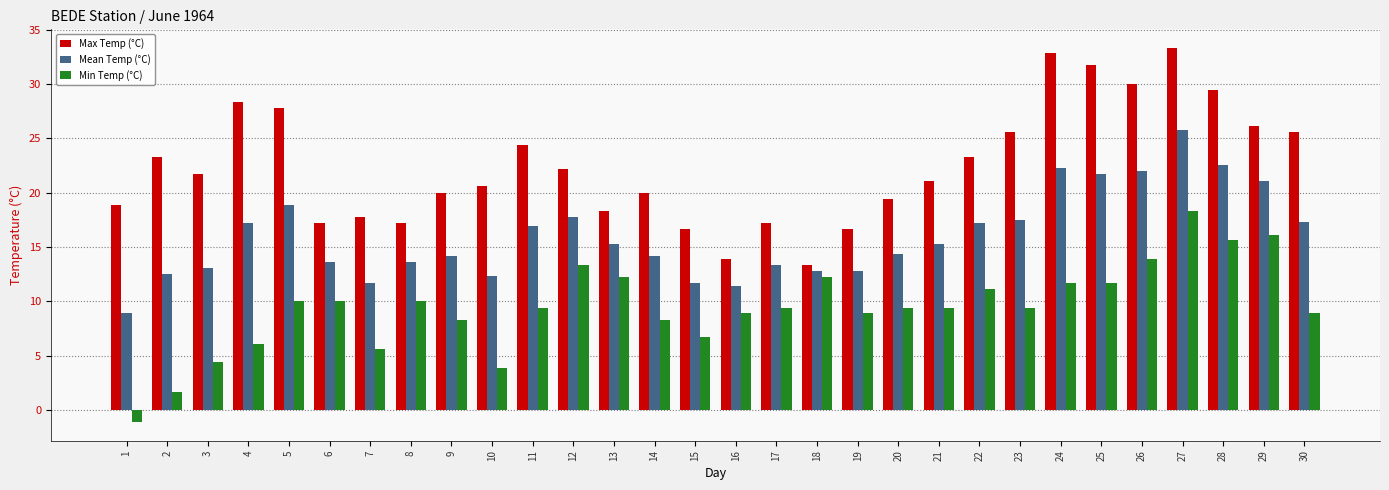

What is the spread (max minus min) of values at 29?

10.0